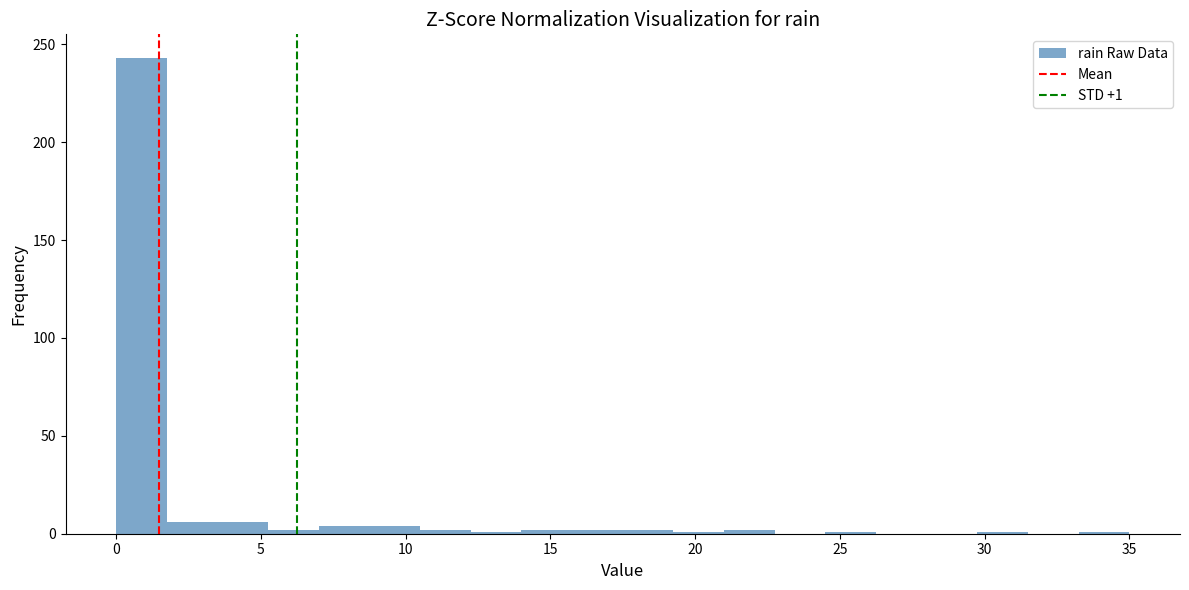

Read against the x-axis, roughly where is the centre of the tallest bar?

1.0